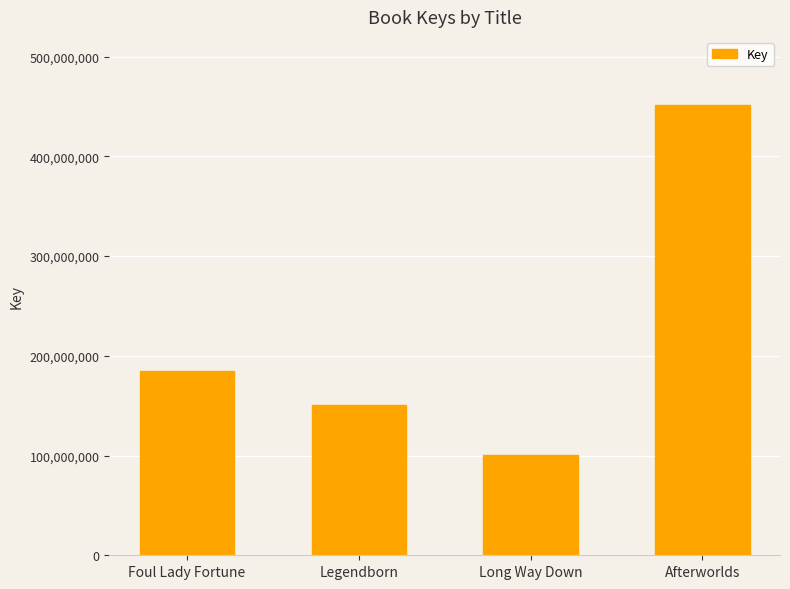

How many values are below 185023039?

2